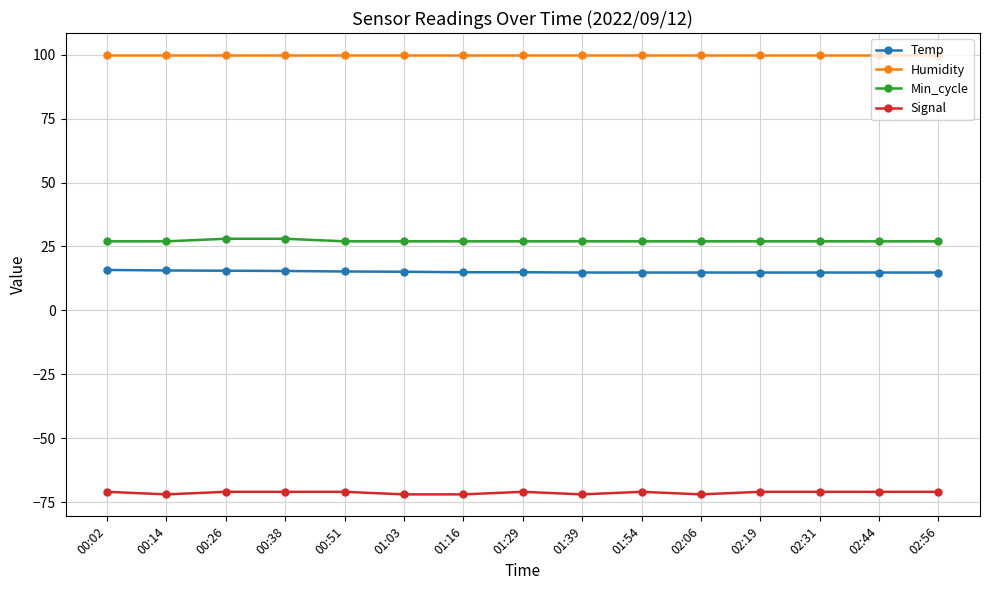

The Signal series shows -71.0 at 02:56. True or false?

True